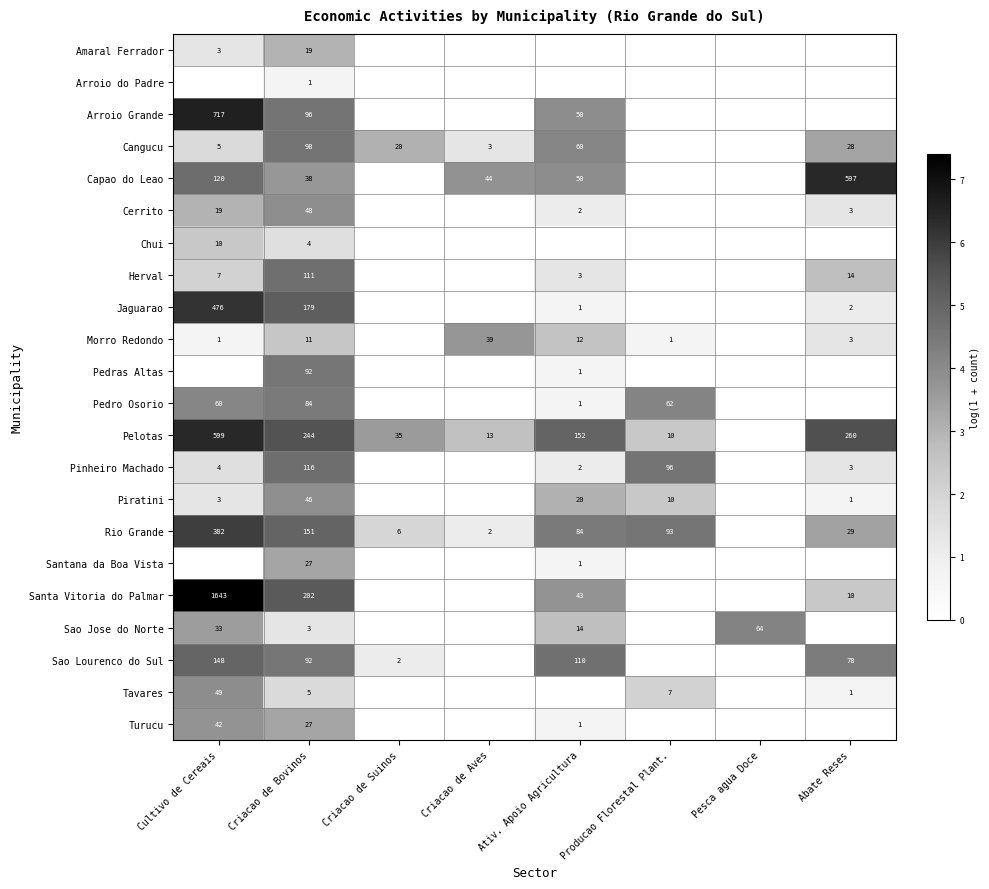

Which category has the lowest value across all series?

Criacao de Suinos